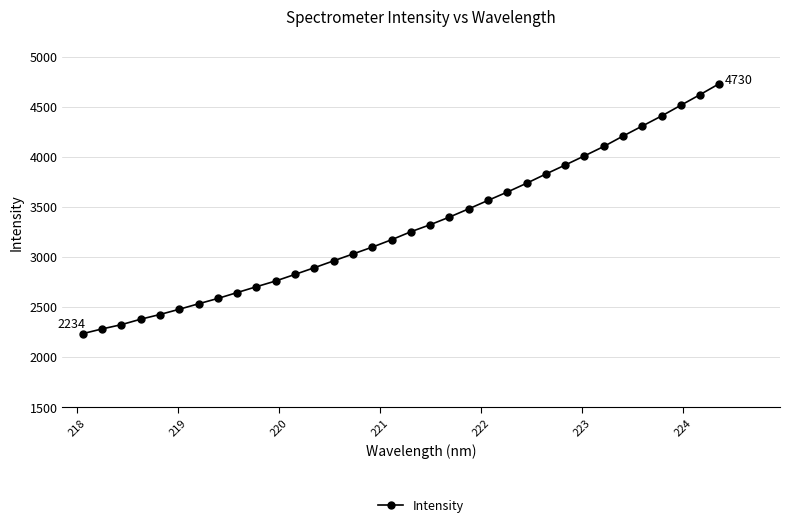

What is the value of the 20th point from the left?

3397.7